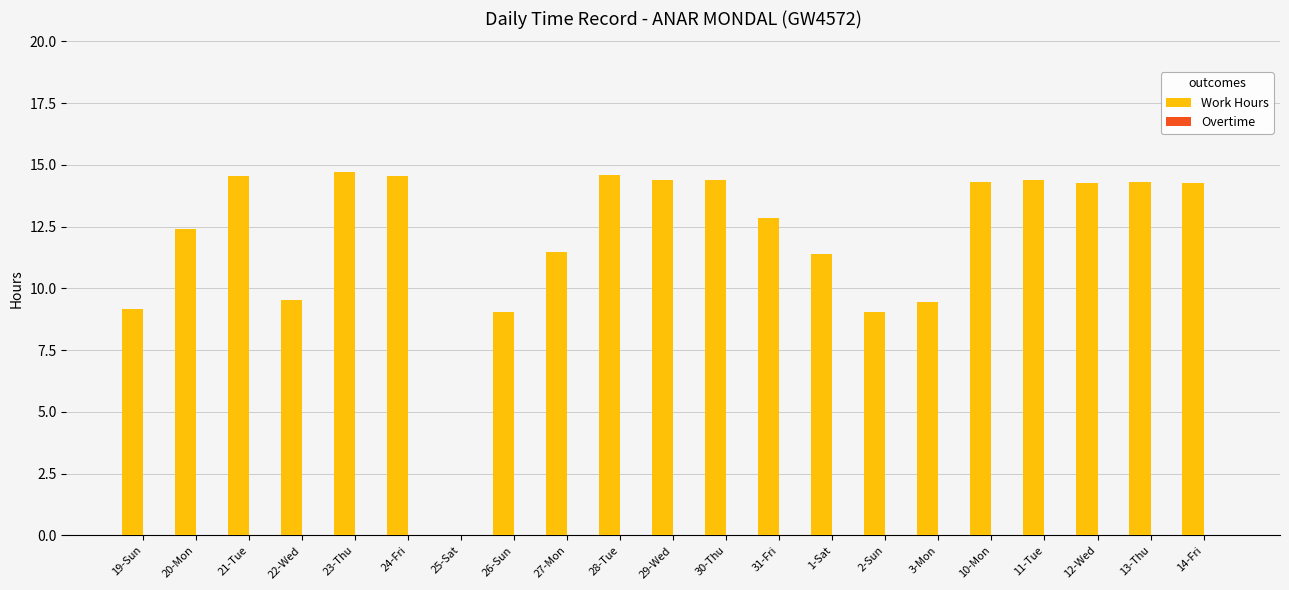

Where does the data first go above 14?

21-Tue